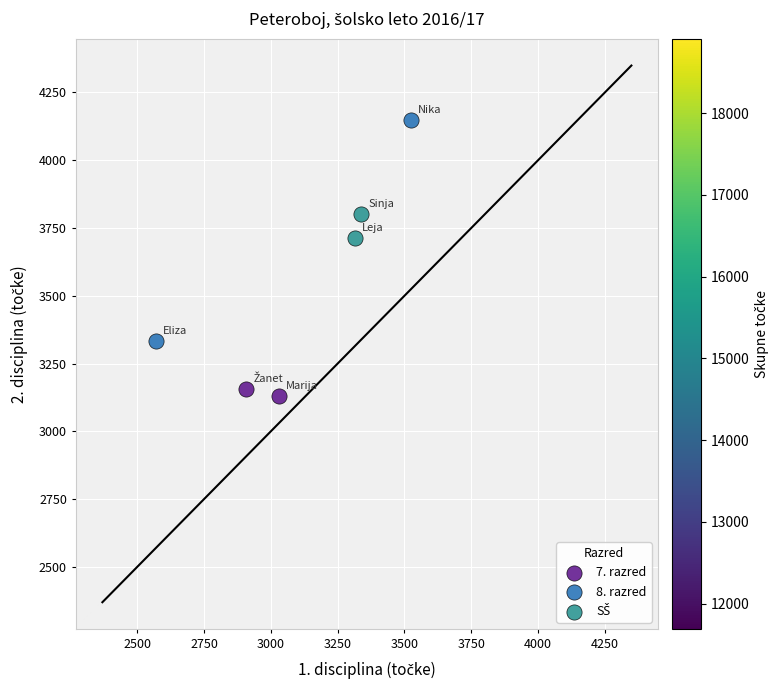

Which series has the largest Y range (max minus min)?

8. razred